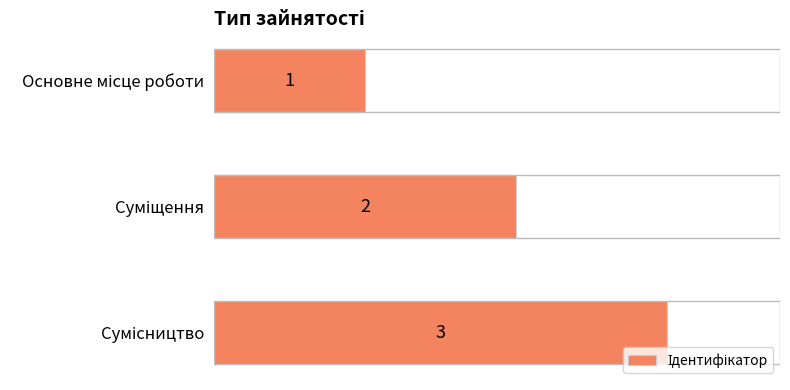

Count the values in the range 1 to 3.

3